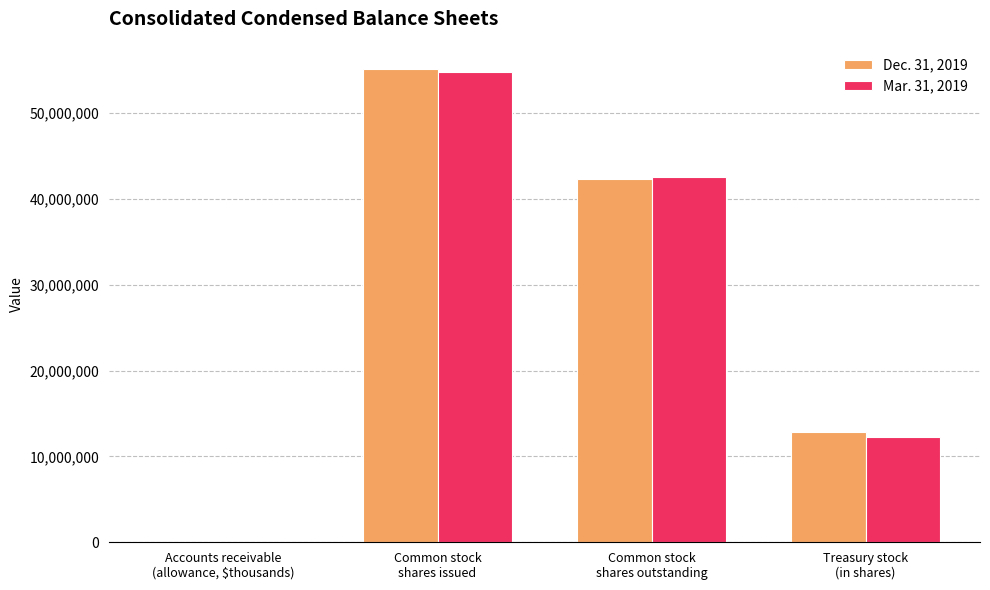

What is the difference between the Dec. 31, 2019 values at Common stock
shares issued and Accounts receivable
(allowance, $thousands)?

55084426